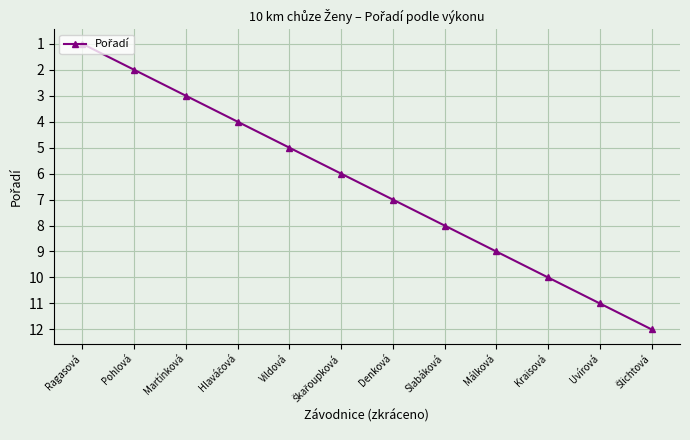

Approximately how many times larger is the value at Martínková compared to Denková?

0.4